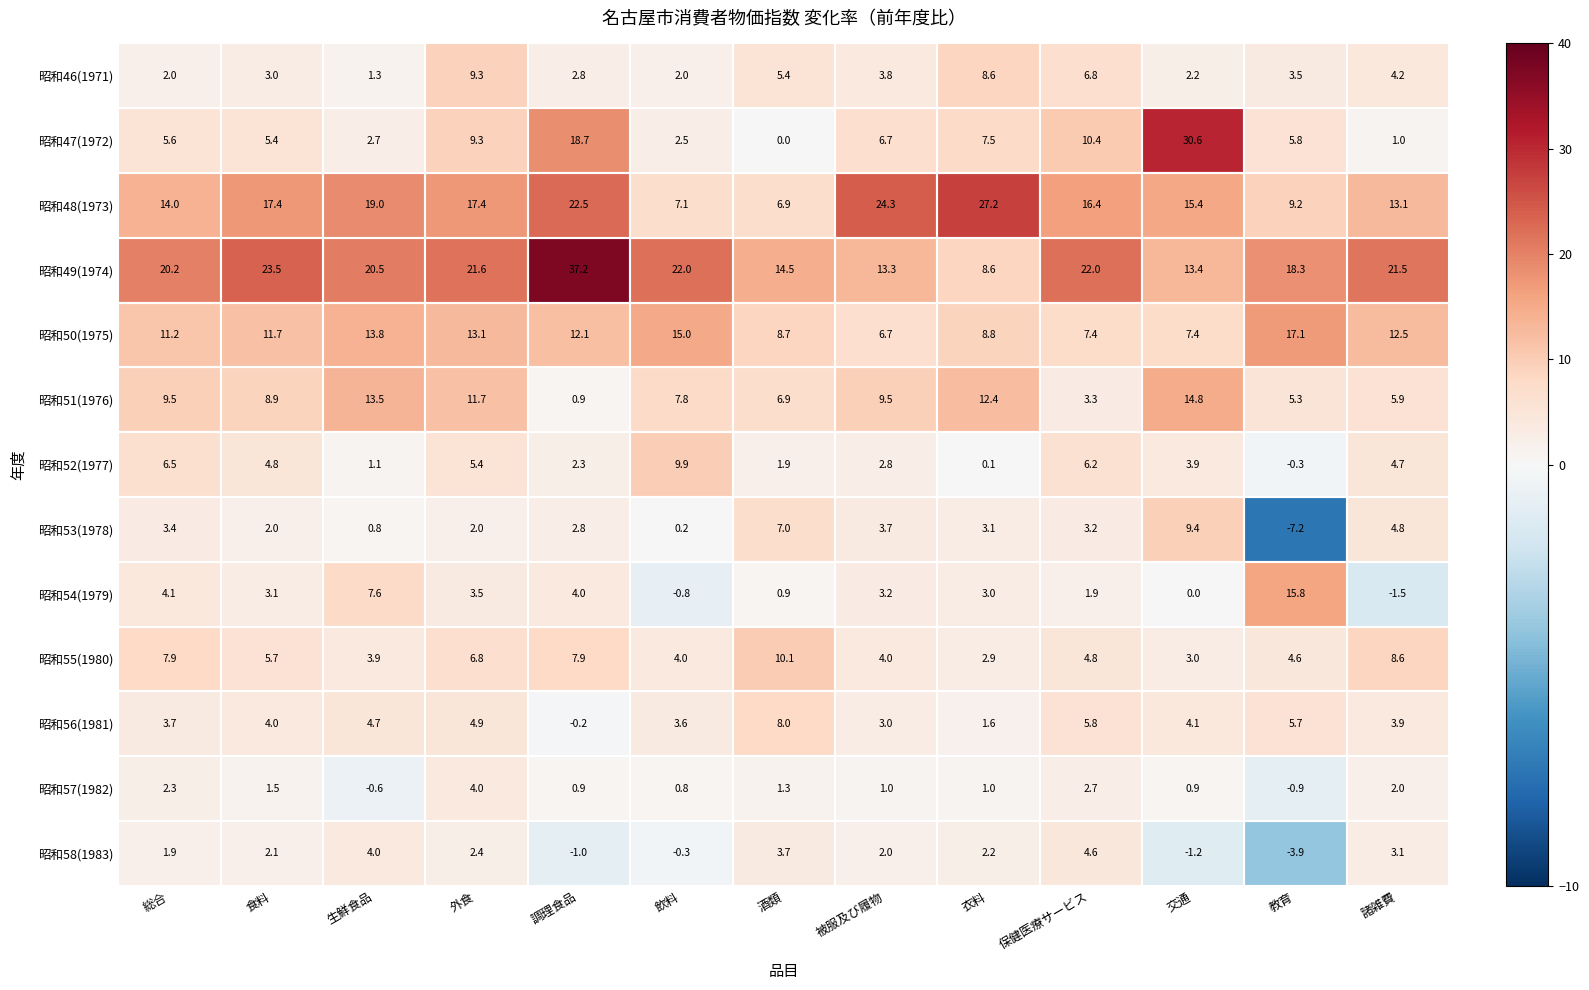

Which series has the largest total across all categories?

昭和49(1974)